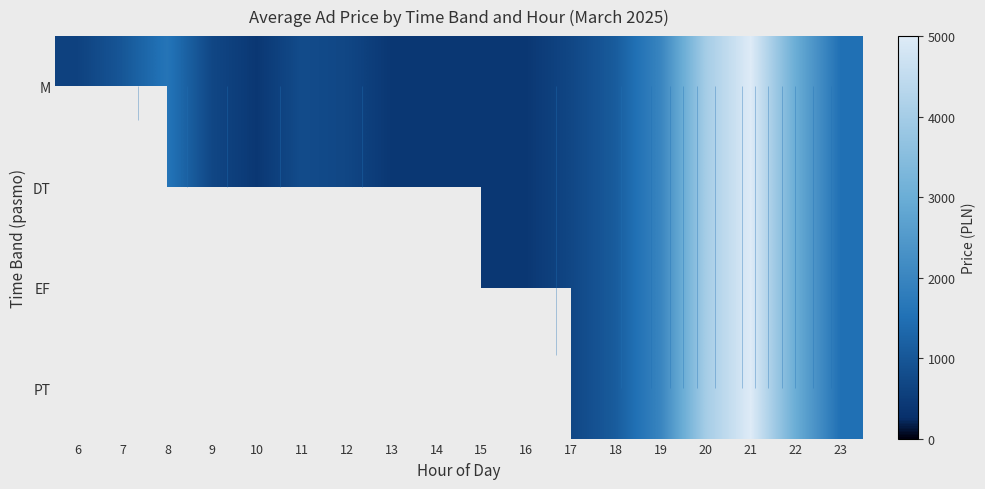

At how many categories does at least one series exceed 1287?

6